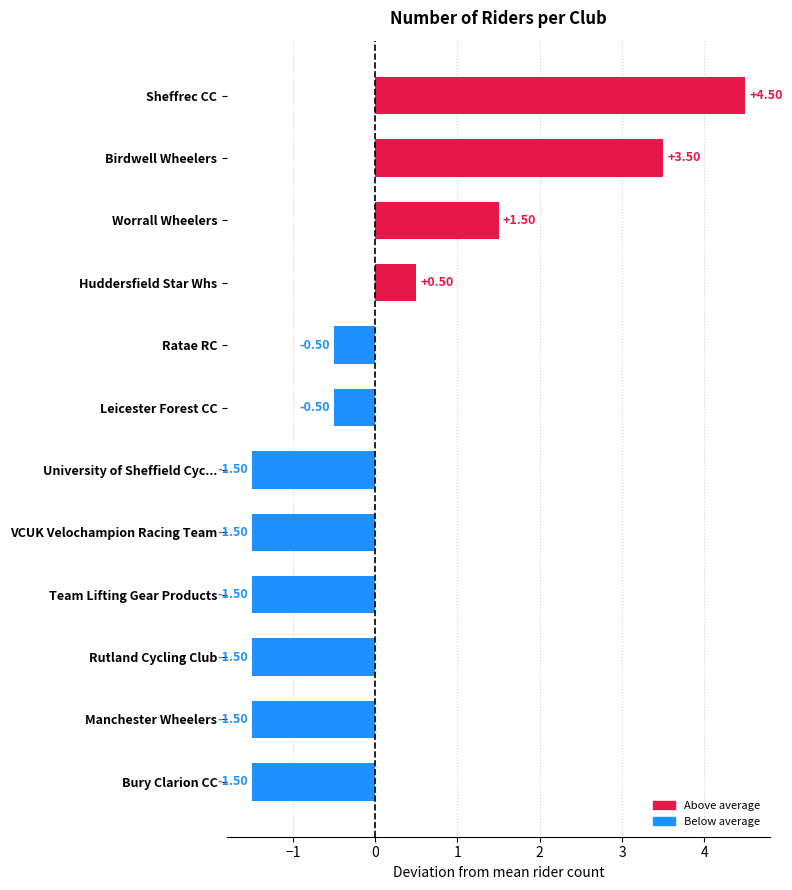

Where is the data nearest to the value 1?

Huddersfield Star Whs